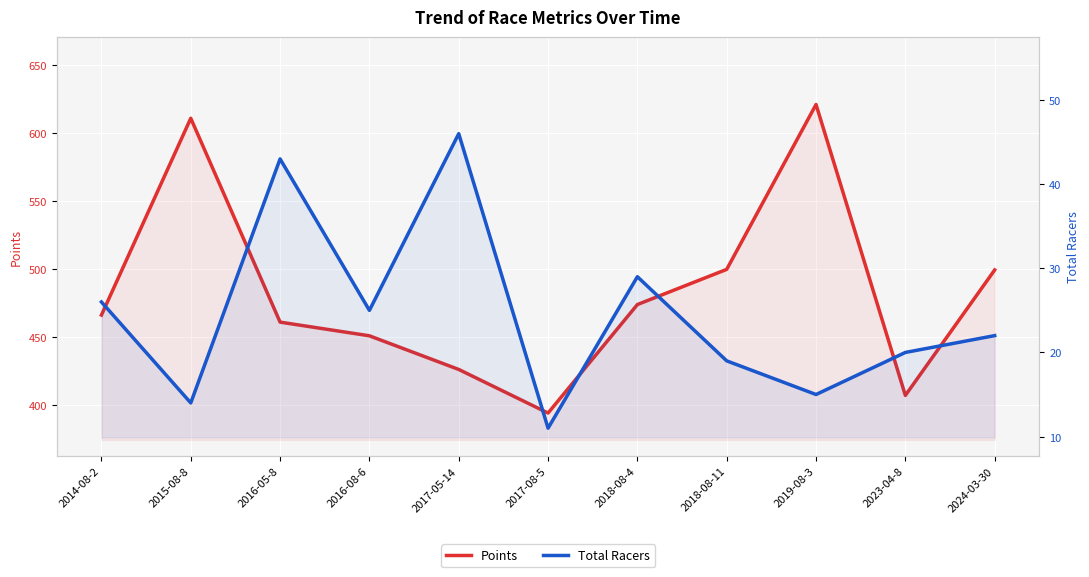

Count the number of data series in this chart.

2